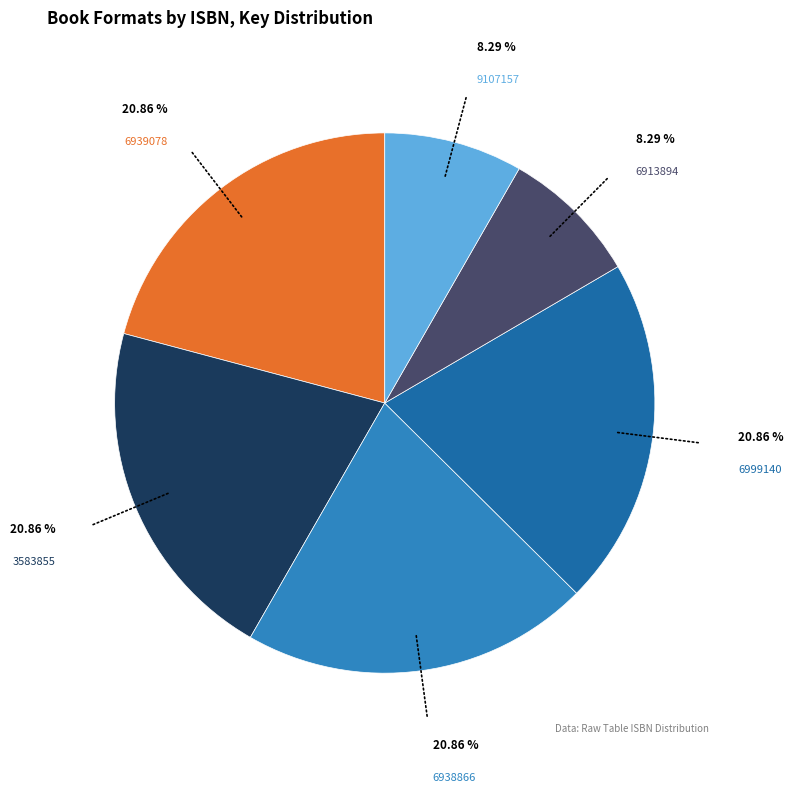

Does any single category account for the majority?

No